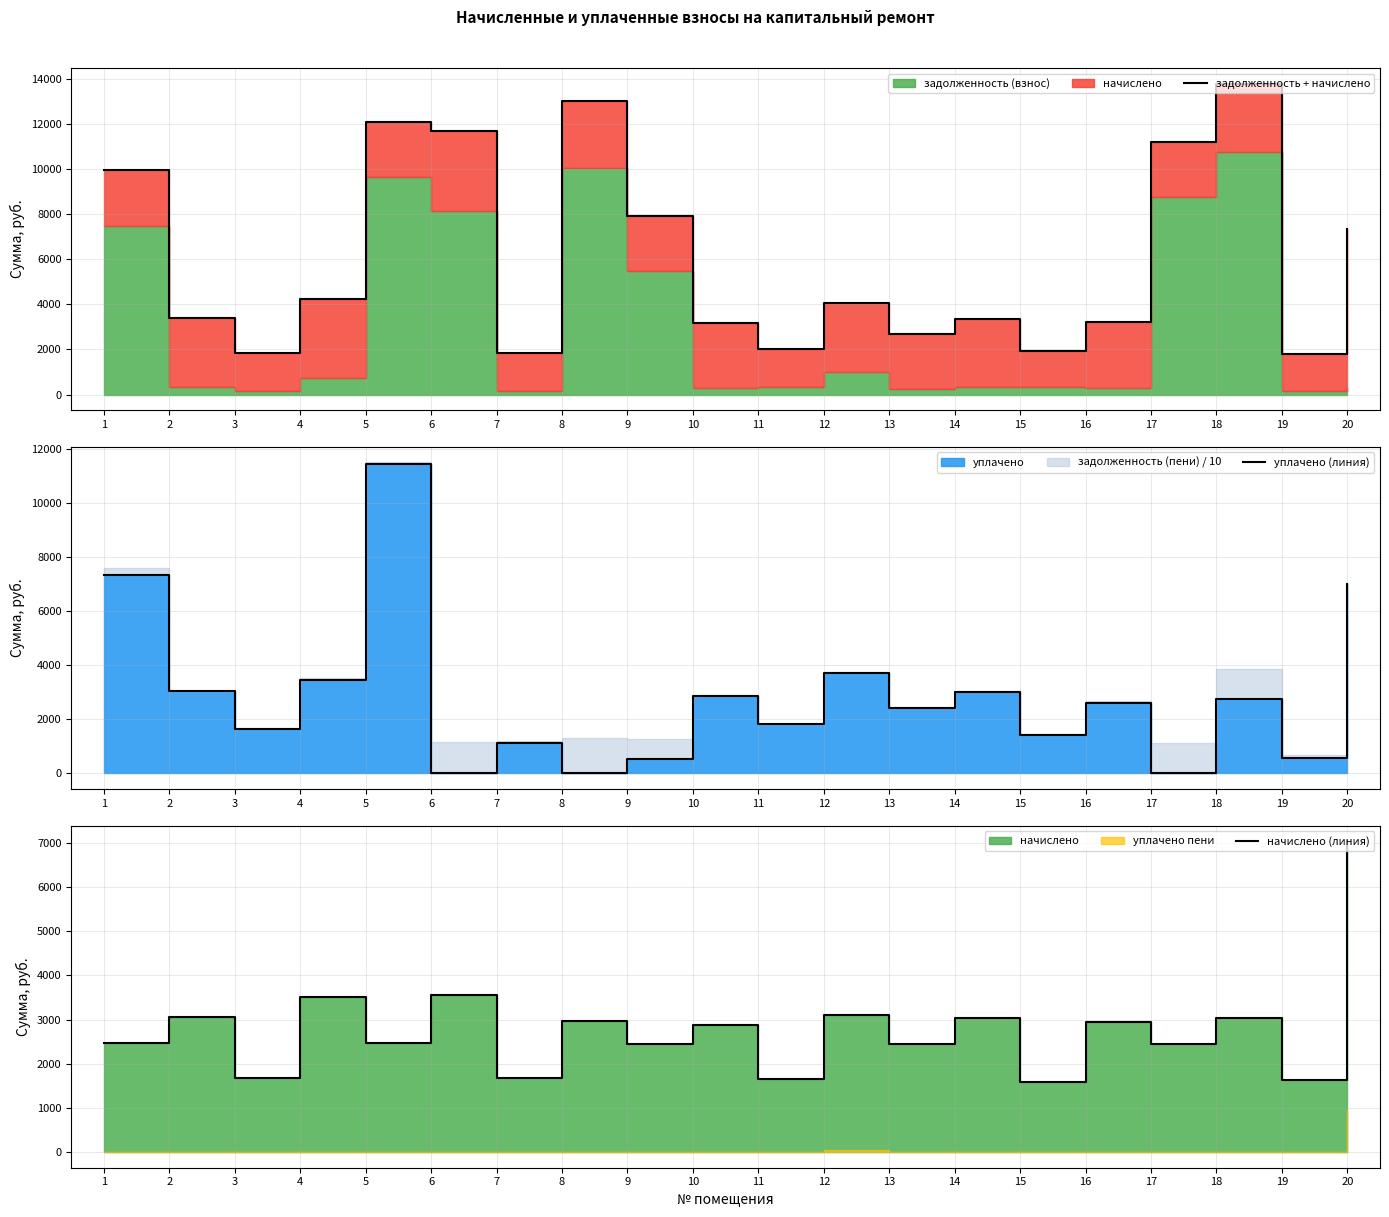

List the labels in order of уплачено (линия) value, smallest first.

6, 8, 17, 9, 19, 7, 15, 3, 11, 13, 16, 18, 10, 14, 2, 4, 12, 20, 1, 5